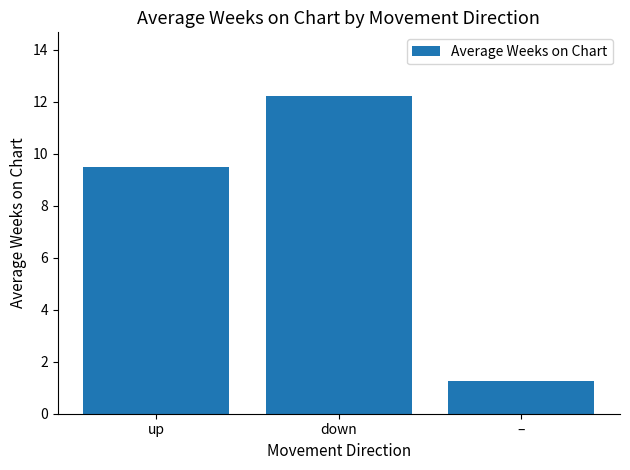

What is the difference between the values at – and down?

11.0